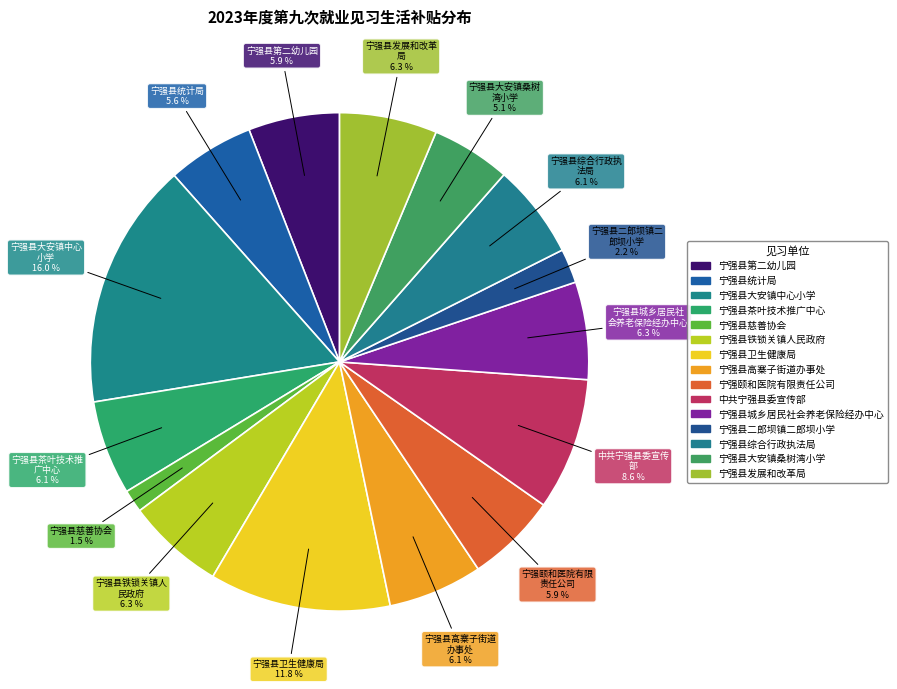

How many slices are in this pie chart?

15